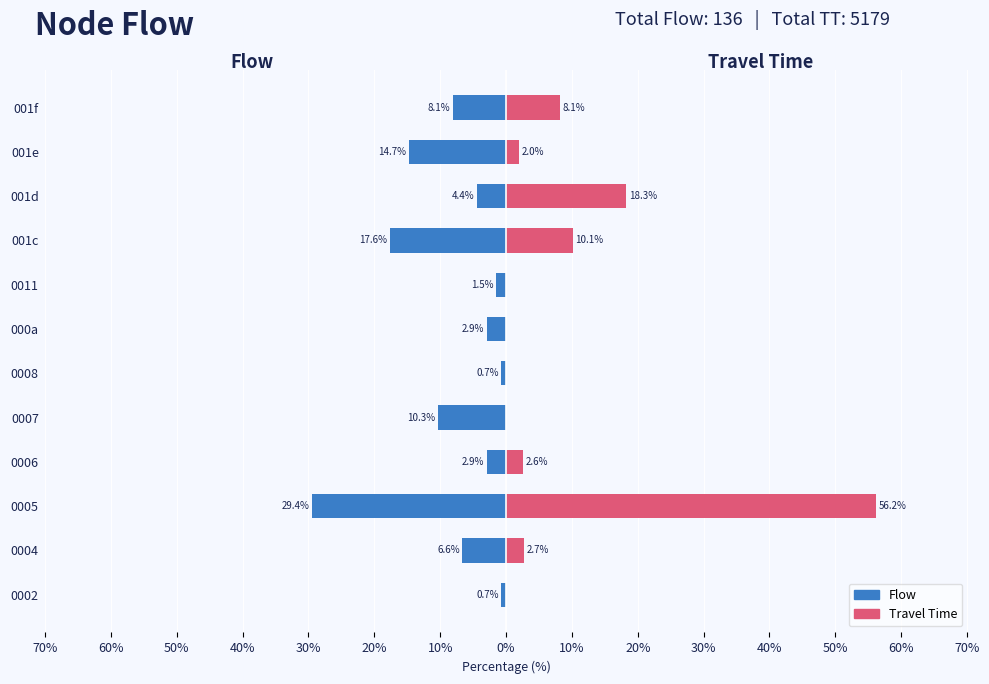

Rank the series by their maximum value, from lowest to highest.

Flow, Travel Time